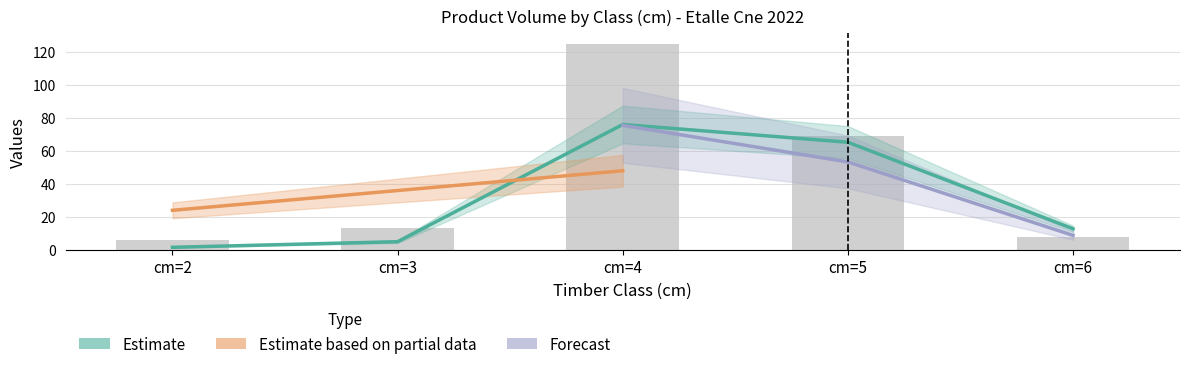

What is the value of the produit_nbre bar at the 1st from the left?

6.0